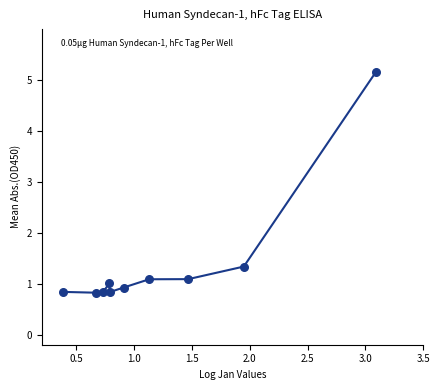

What is the range of Y values (max minus min)?

4.3